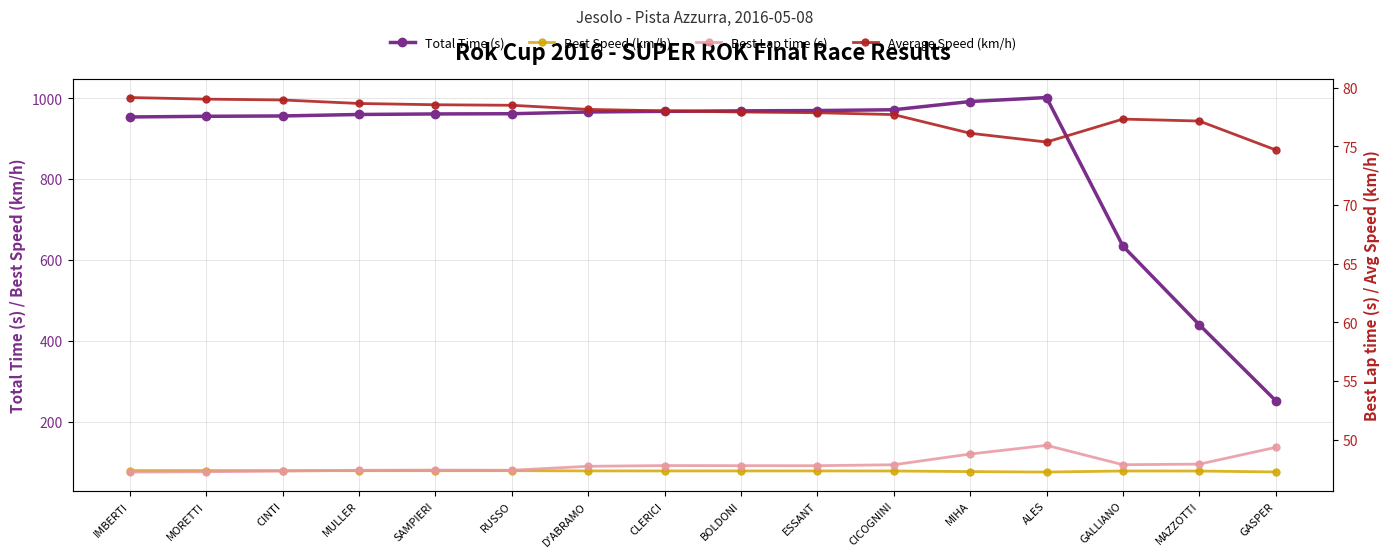

Which series changed the most between ESSANT and GALLIANO?

Total Time (s)